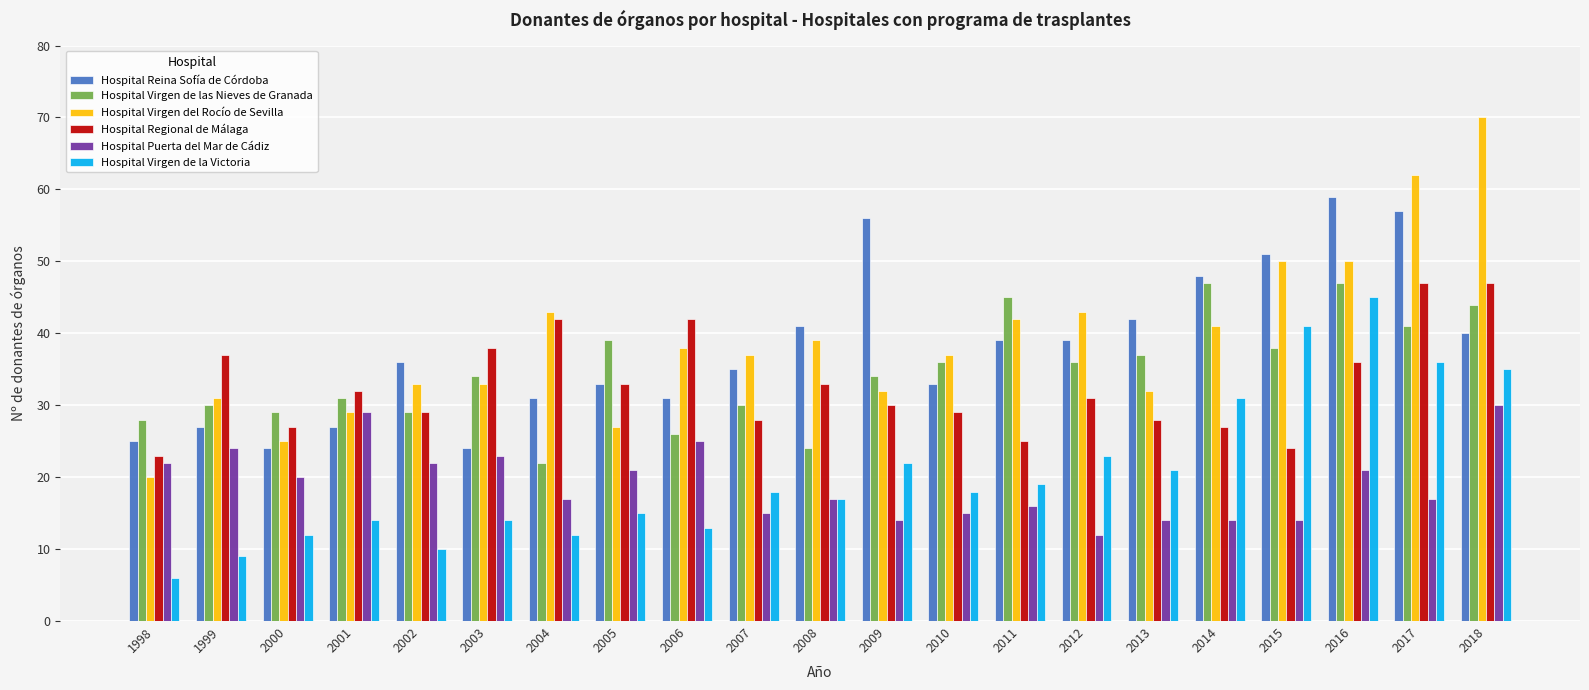

Reading left to right, transcribe all the data shown in this chart.

Hospital Reina Sofía de Córdoba: 1998=25	1999=27	2000=24	2001=27	2002=36	2003=24	2004=31	2005=33	2006=31	2007=35	2008=41	2009=56	2010=33	2011=39	2012=39	2013=42	2014=48	2015=51	2016=59	2017=57	2018=40
Hospital Virgen de las Nieves de Granada: 1998=28	1999=30	2000=29	2001=31	2002=29	2003=34	2004=22	2005=39	2006=26	2007=30	2008=24	2009=34	2010=36	2011=45	2012=36	2013=37	2014=47	2015=38	2016=47	2017=41	2018=44
Hospital Virgen del Rocío de Sevilla: 1998=20	1999=31	2000=25	2001=29	2002=33	2003=33	2004=43	2005=27	2006=38	2007=37	2008=39	2009=32	2010=37	2011=42	2012=43	2013=32	2014=41	2015=50	2016=50	2017=62	2018=70
Hospital Regional de Málaga: 1998=23	1999=37	2000=27	2001=32	2002=29	2003=38	2004=42	2005=33	2006=42	2007=28	2008=33	2009=30	2010=29	2011=25	2012=31	2013=28	2014=27	2015=24	2016=36	2017=47	2018=47
Hospital Puerta del Mar de Cádiz: 1998=22	1999=24	2000=20	2001=29	2002=22	2003=23	2004=17	2005=21	2006=25	2007=15	2008=17	2009=14	2010=15	2011=16	2012=12	2013=14	2014=14	2015=14	2016=21	2017=17	2018=30
Hospital Virgen de la Victoria: 1998=6	1999=9	2000=12	2001=14	2002=10	2003=14	2004=12	2005=15	2006=13	2007=18	2008=17	2009=22	2010=18	2011=19	2012=23	2013=21	2014=31	2015=41	2016=45	2017=36	2018=35